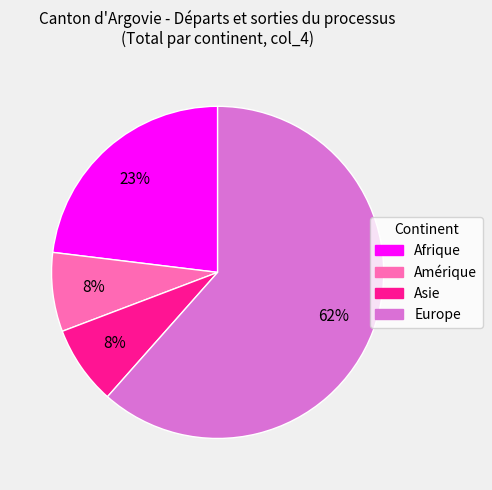

True or false: Europe accounts for 68% of the total.

False